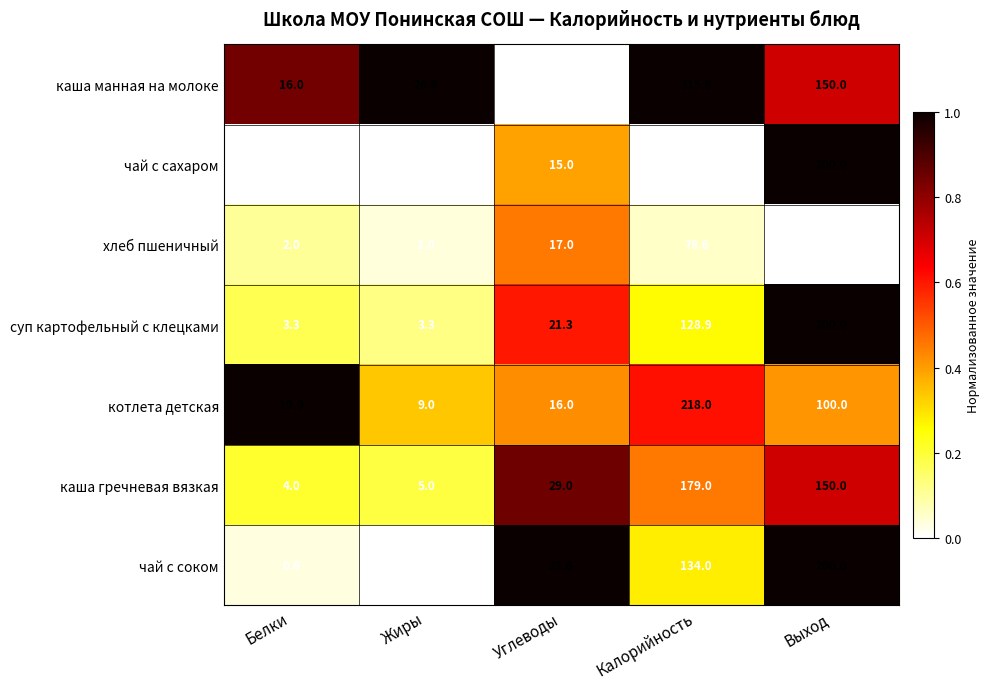

At which category is the sum across all series the highest?

Калорийность